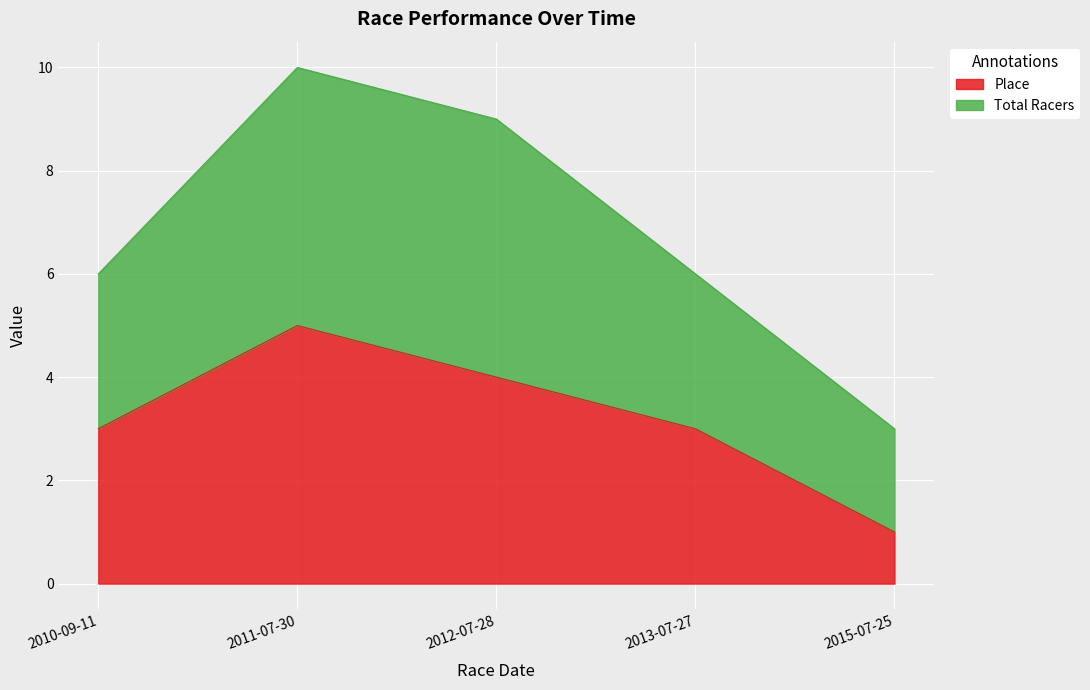

Which category has the lowest value in the Total Racers series?

2015-07-25